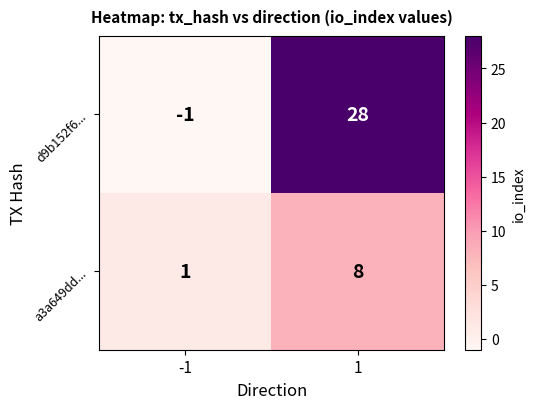

List the series in order of their overall mean, highest first.

d9b152f6..., a3a649dd...